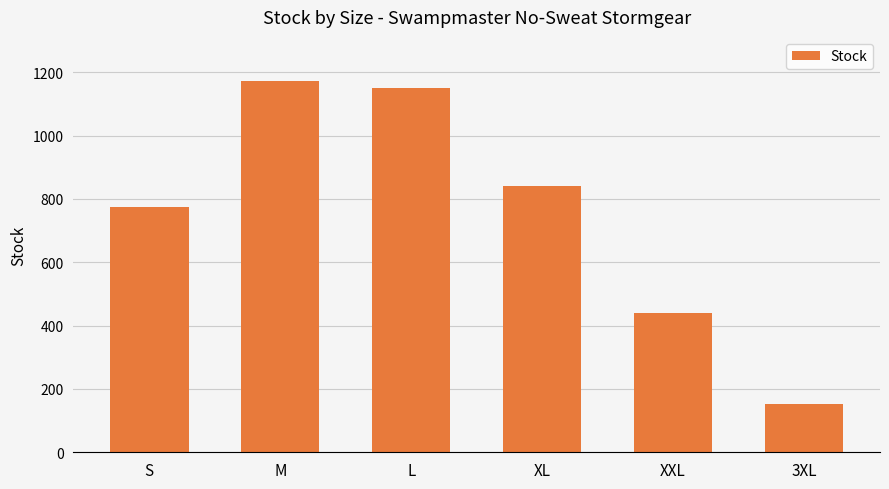

Reading left to right, what are all the values shown in this chart?

773	1171	1151	841	439	154